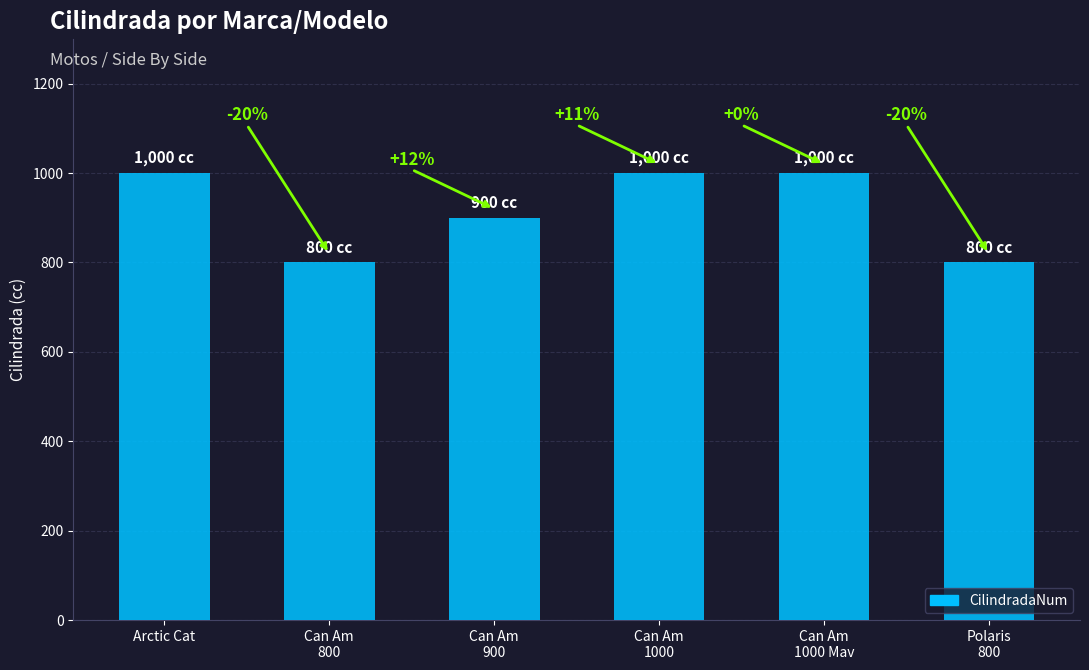

Rank the categories by value from highest to lowest.

Arctic Cat, Can Am
1000, Can Am
1000 Mav, Can Am
900, Can Am
800, Polaris
800